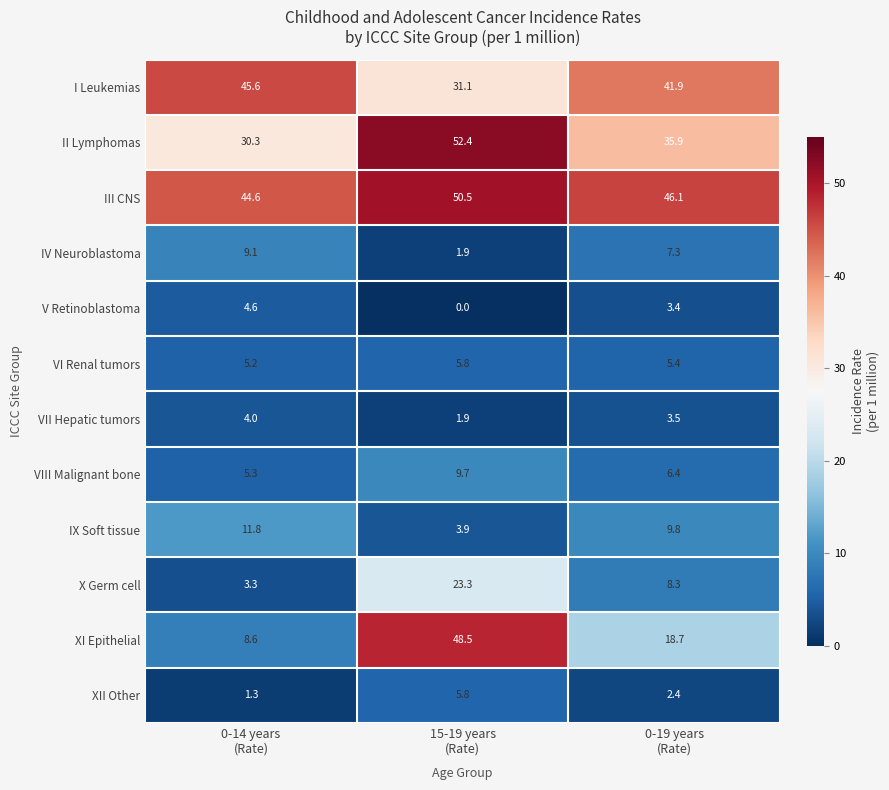

What is the maximum value for IV Neuroblastoma?

9.1